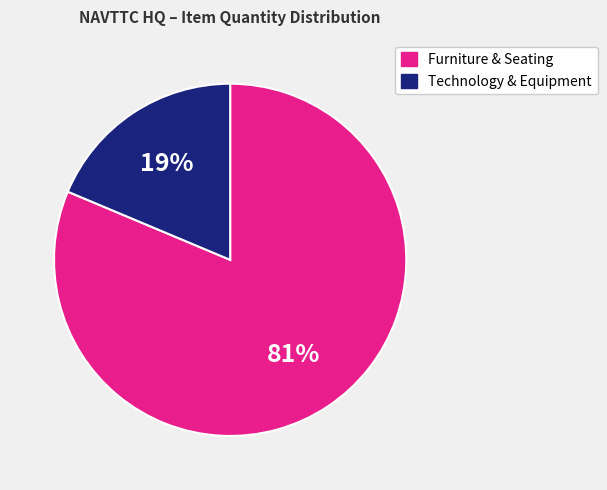

Count the number of slices in the pie.

2